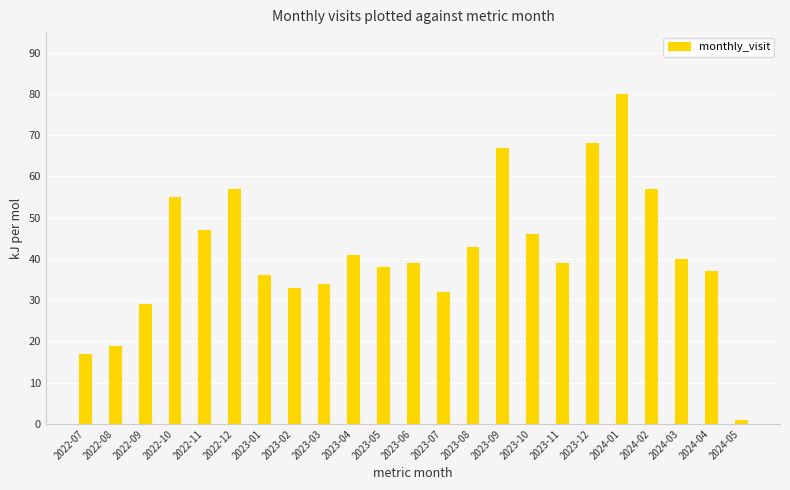

Reading left to right, what are all the values shown in this chart?

17	19	29	55	47	57	36	33	34	41	38	39	32	43	67	46	39	68	80	57	40	37	1